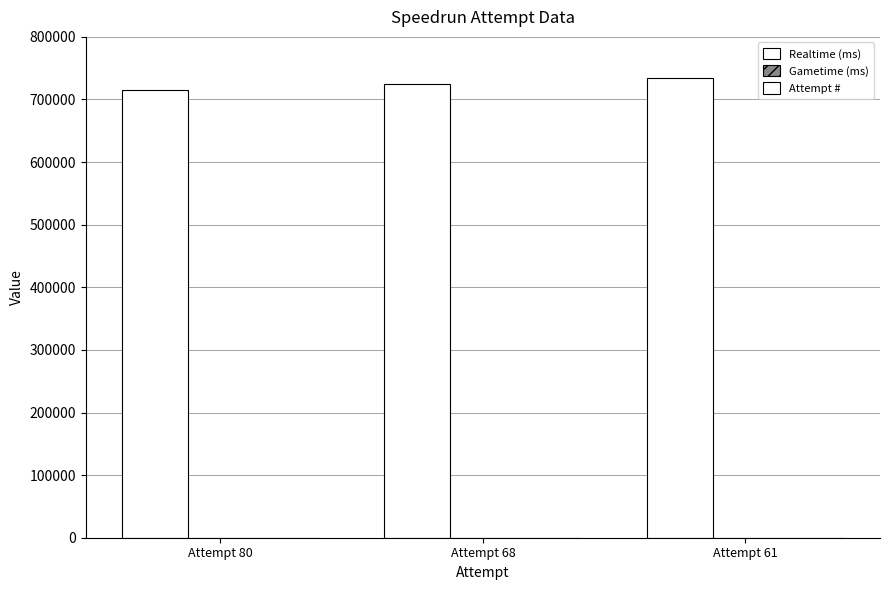

True or false: Realtime (ms) has a value of 715072 at Attempt 80.

True